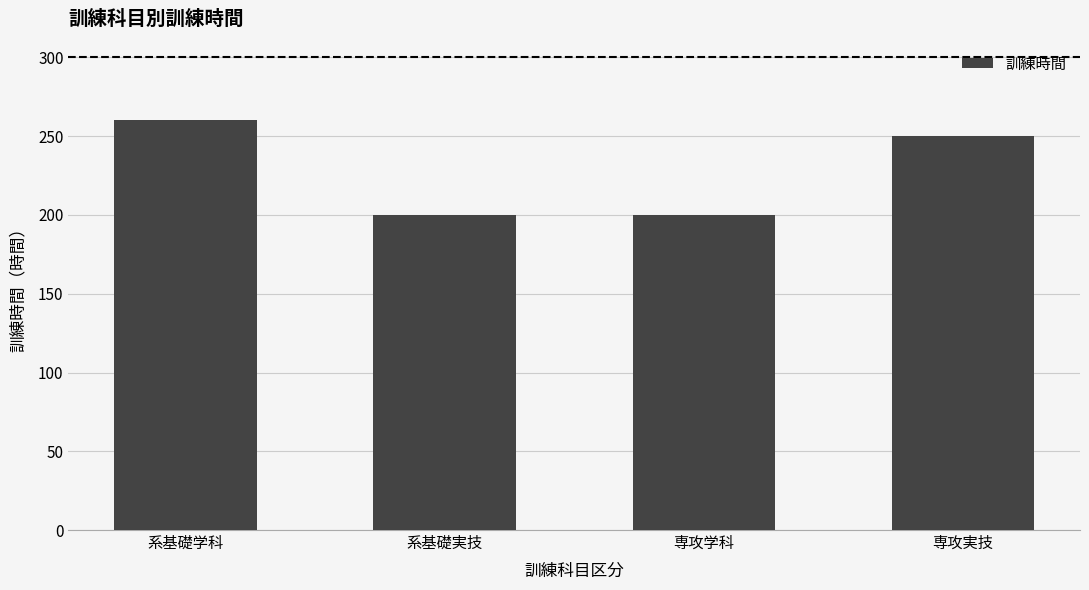

What is the difference between the maximum and second lowest values?

60